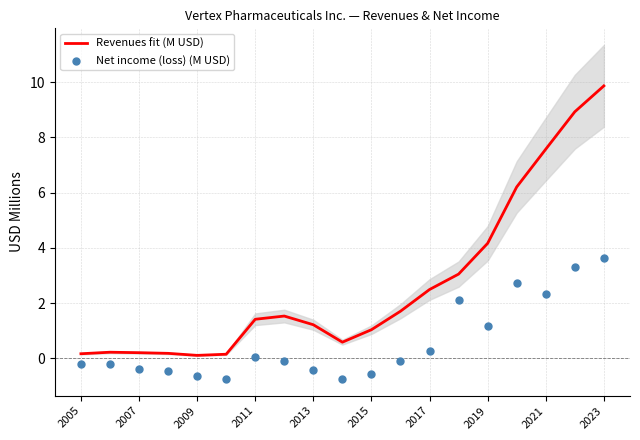

The value of Revenues fit (M USD) at 2013 is 1.2. True or false?

True